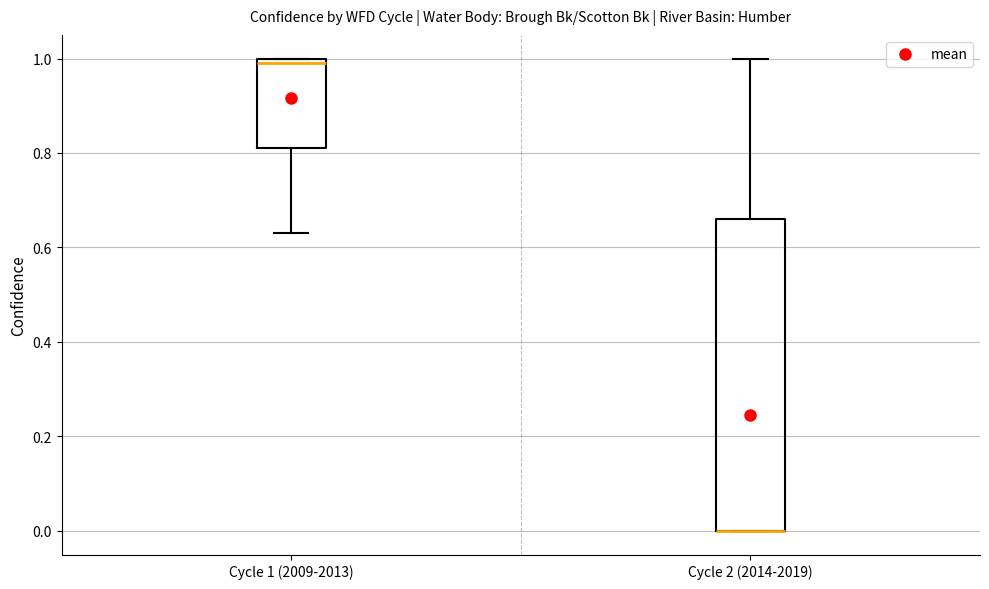

Where is the lower edge of the box for Cycle 1 (2009-2013) on the y-axis? The values are not printed on the chart, so give them approximately, as read against the axis.

0.82